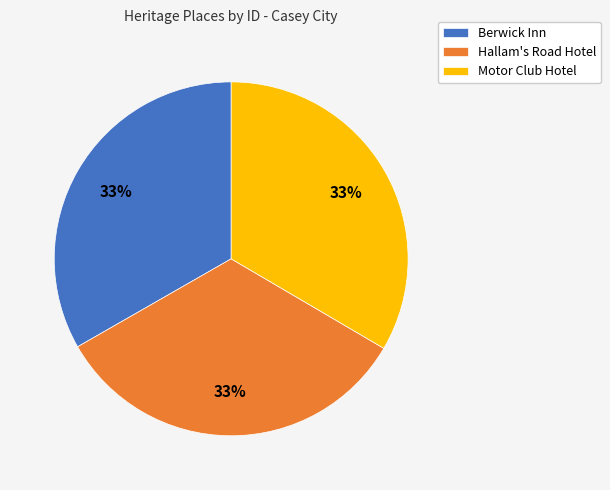

Approximately how many times larger is the value at Hallam's Road Hotel compared to Berwick Inn?

1.0